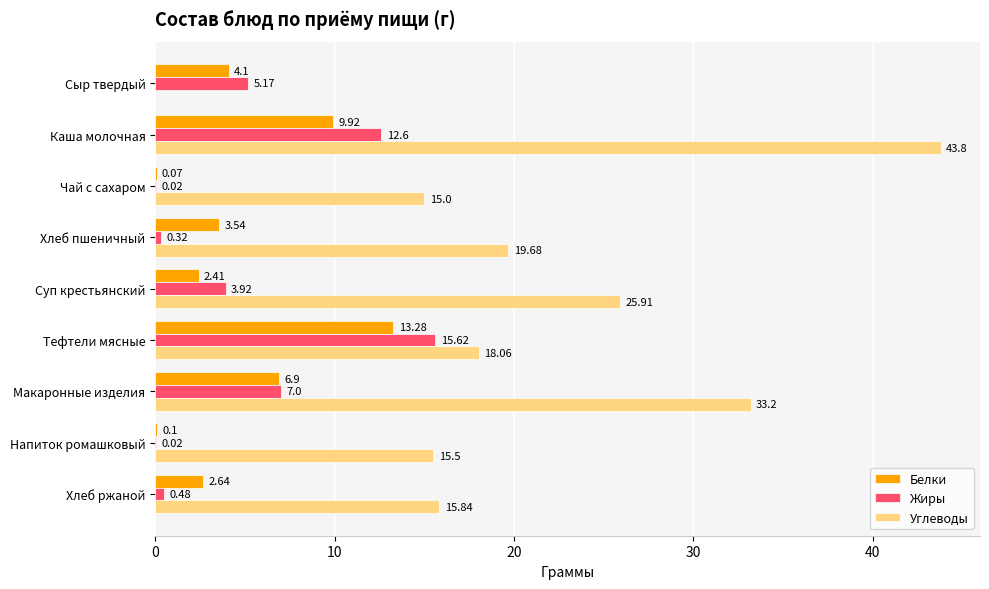

How many distinct data groups are displayed?

3